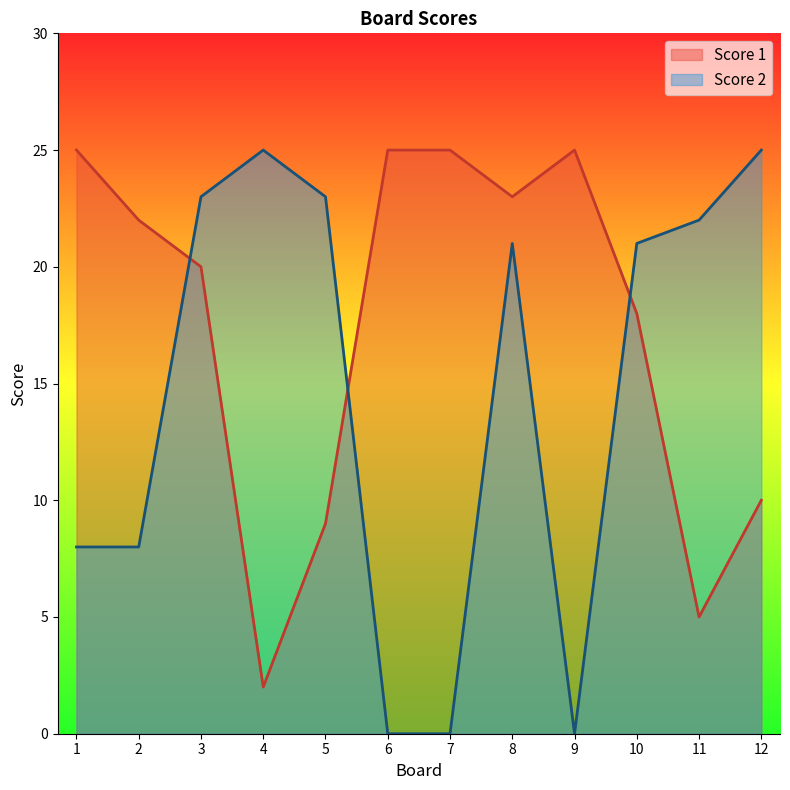

Which category has the lowest value in the Score 2 series?

6